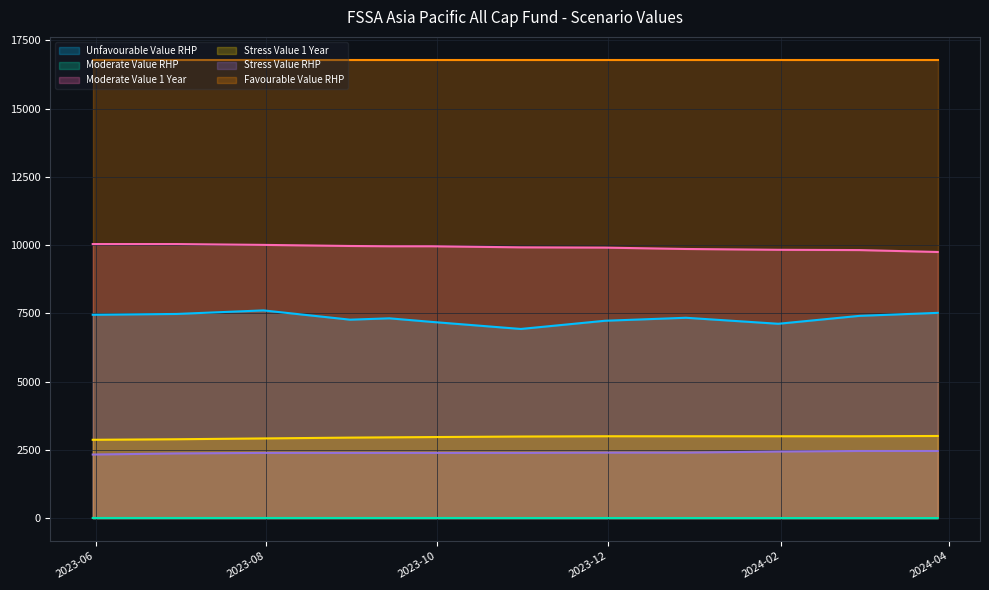

How many values in the Stress Value RHP series exceed 2390?

5